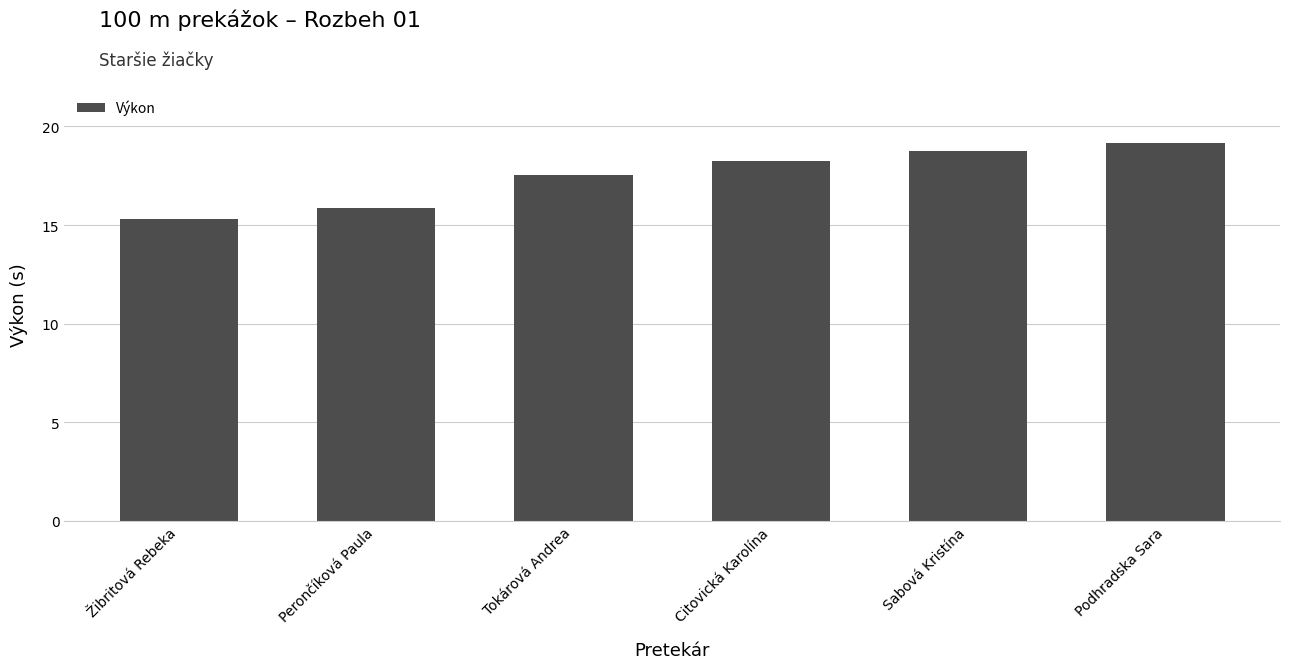

What is the sum of all values?

104.9